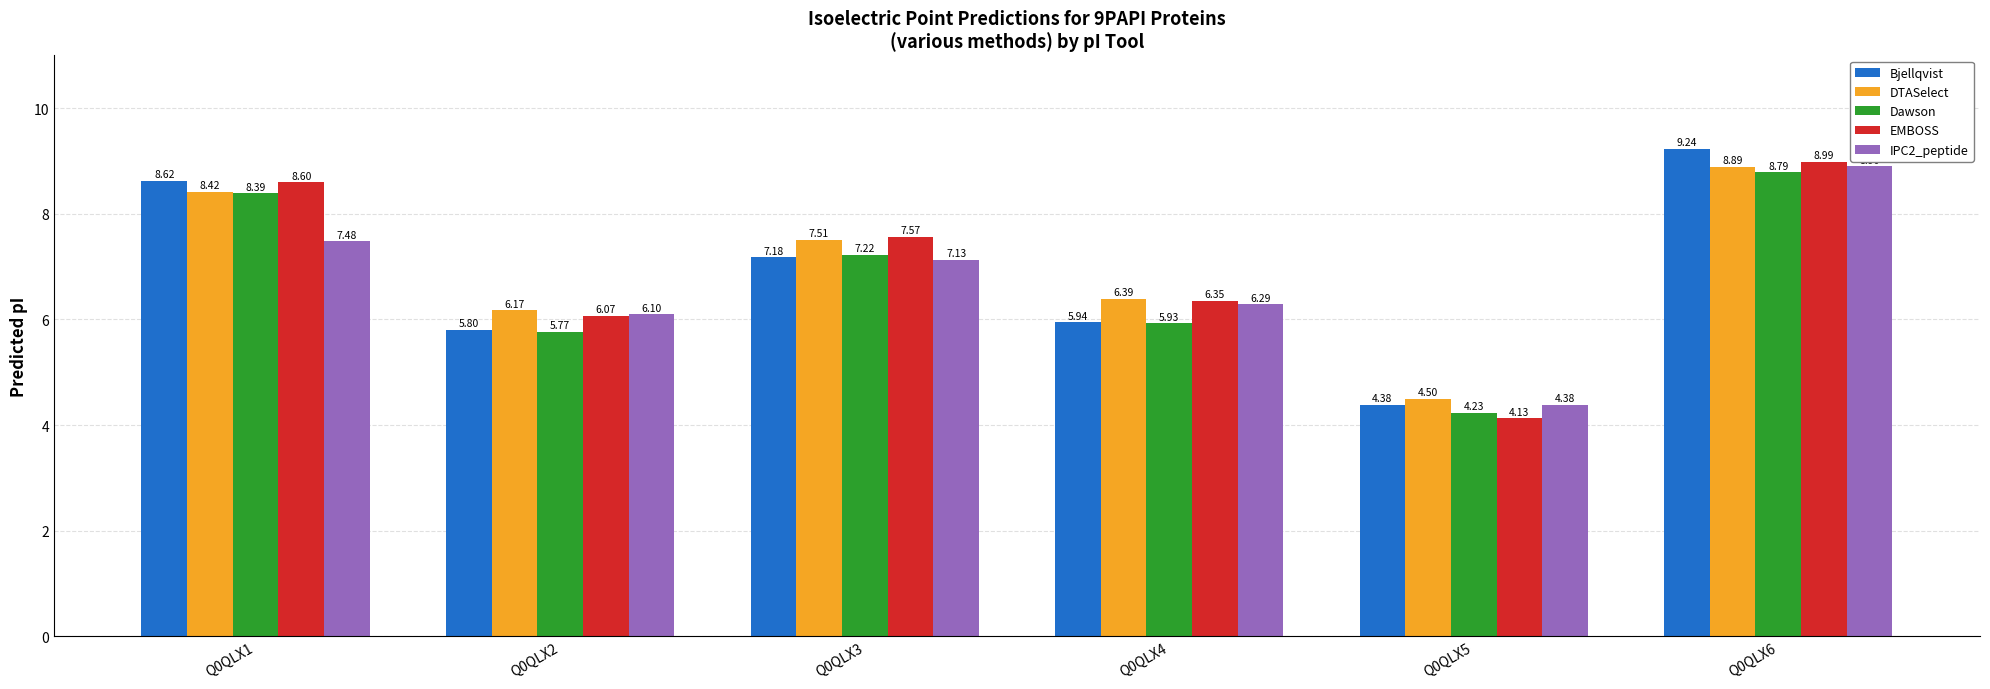

Which series has the largest total across all categories?

DTASelect